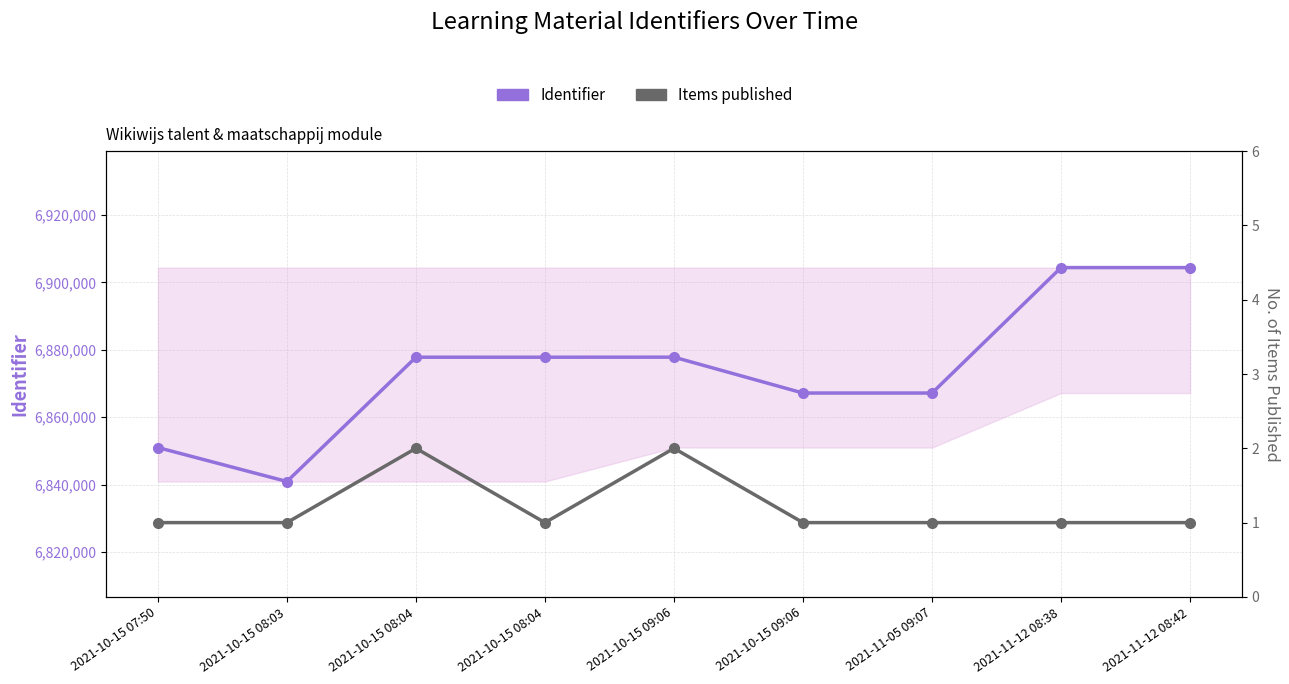

At which category is the sum across all series the highest?

2021-11-12 08:38